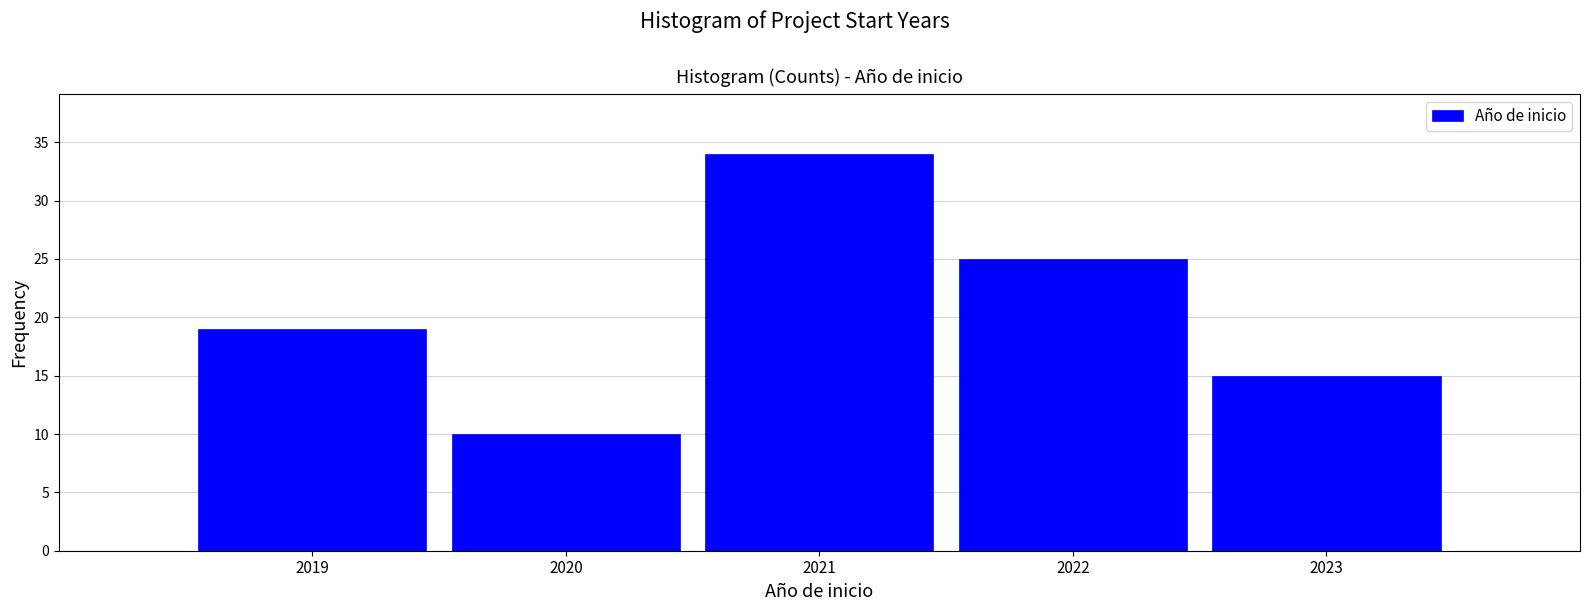

Reading left to right, transcribe this chart: for each bar, give the range it covers on the x-axis and its height. The values are not printed on the chart, so give them approximately, as read against the axis.

2018.5 to 2019.5: 19
2019.5 to 2020.5: 10
2020.5 to 2021.5: 34
2021.5 to 2022.5: 25
2022.5 to 2023.5: 15